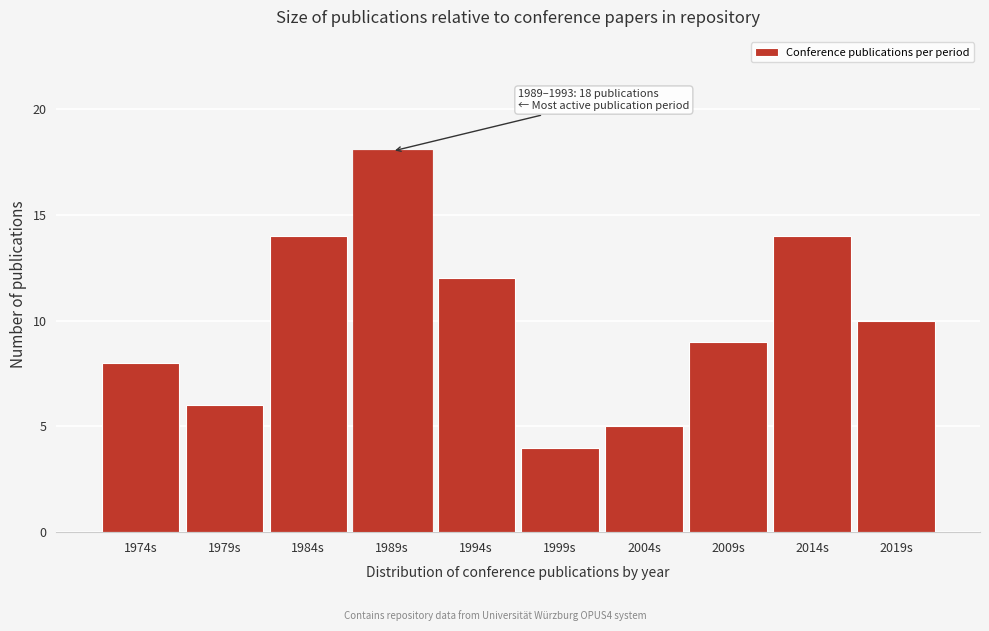

Reading left to right, transcribe all the data shown in this chart.

8	6	14	18	12	4	5	9	14	10